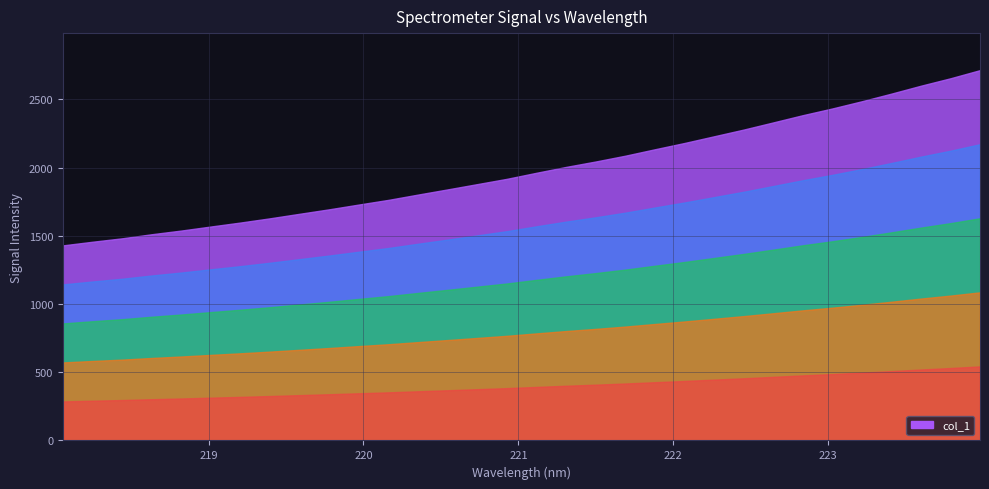

What position from the right is 223.7895?

2